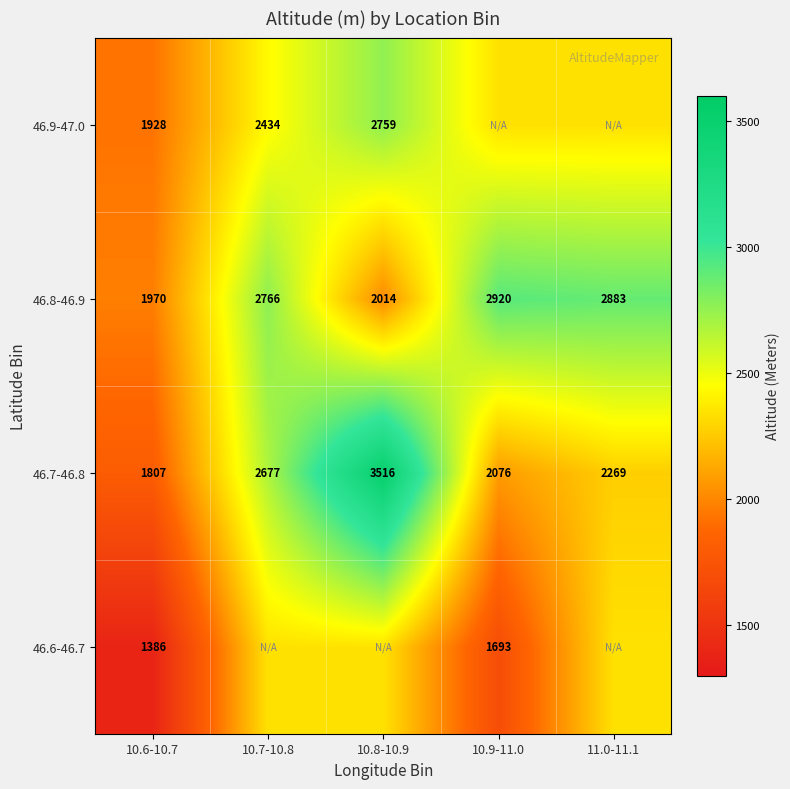

Is the value of 46.6-46.7 at 10.9-11.0 greater than the value of 46.9-47.0 at 10.6-10.7?

No